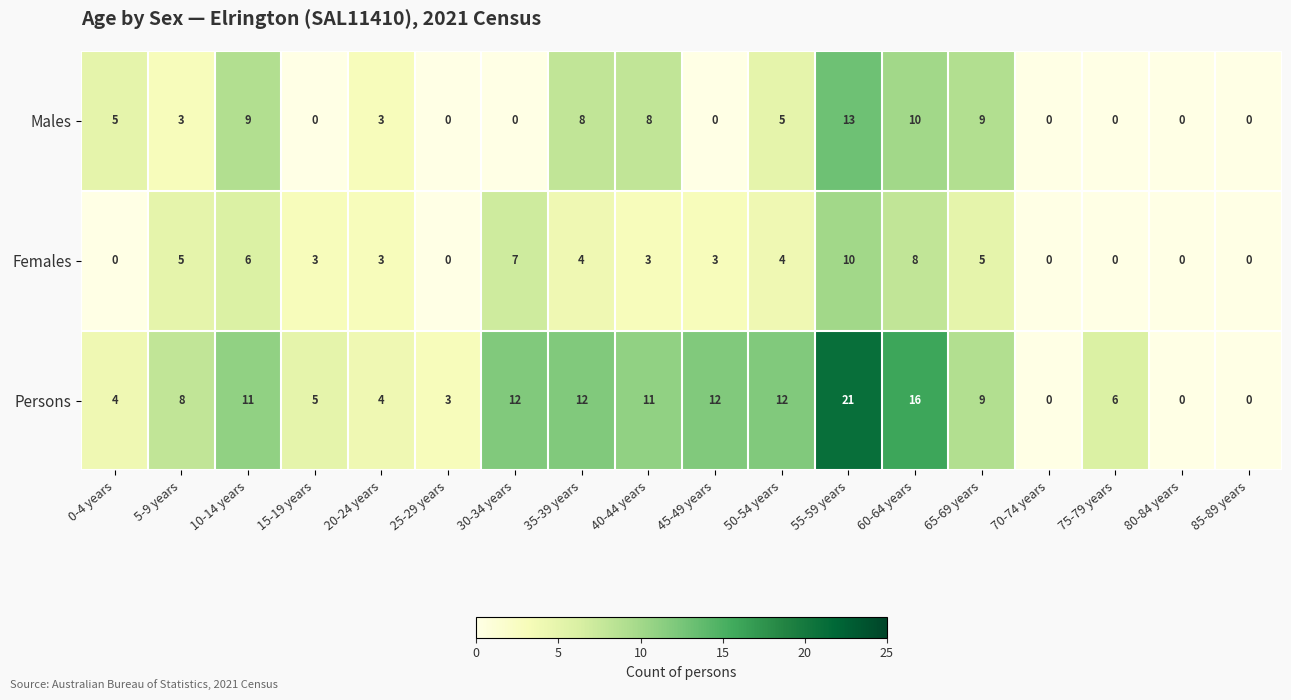

Is it true that Persons equals 12 at 50-54 years?

True